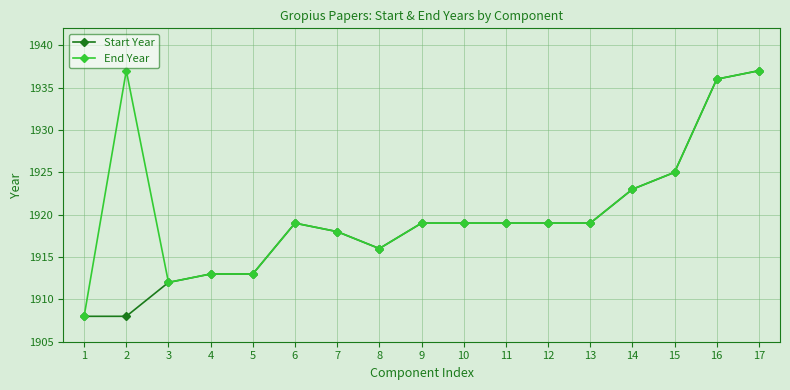

What is the value of the End Year point at the 7th from the left?

1918